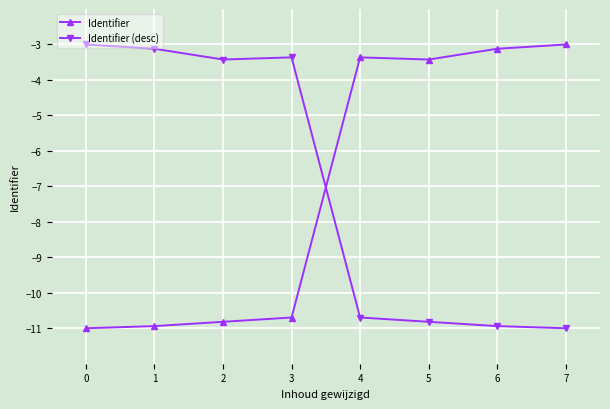

Which series ends up on top after the final intersection of Identifier and Identifier (desc)?

Identifier